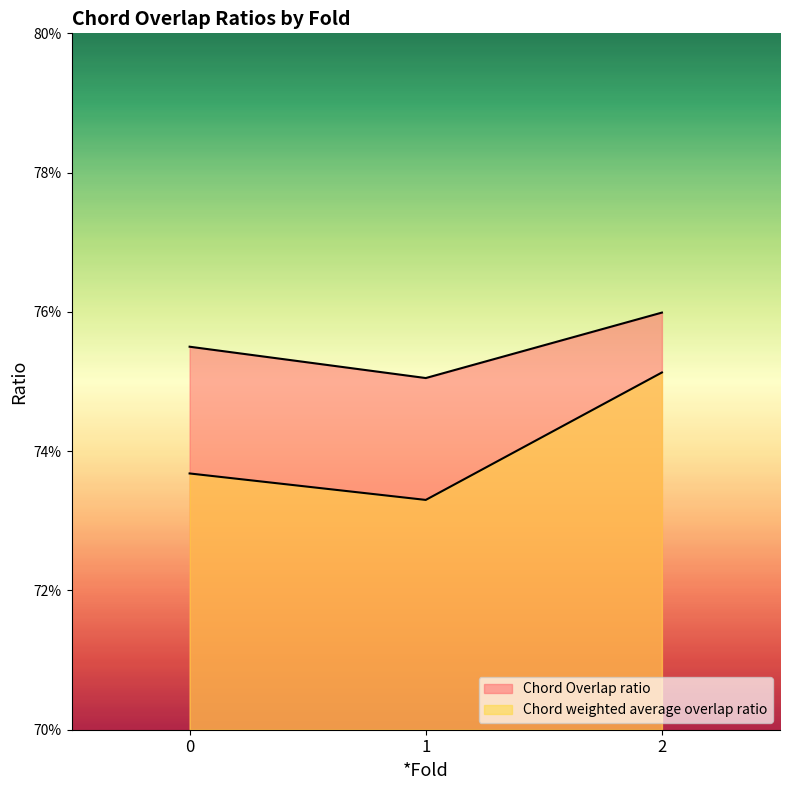

List the series in order of their peak value, highest first.

Chord Overlap ratio, Chord weighted average overlap ratio